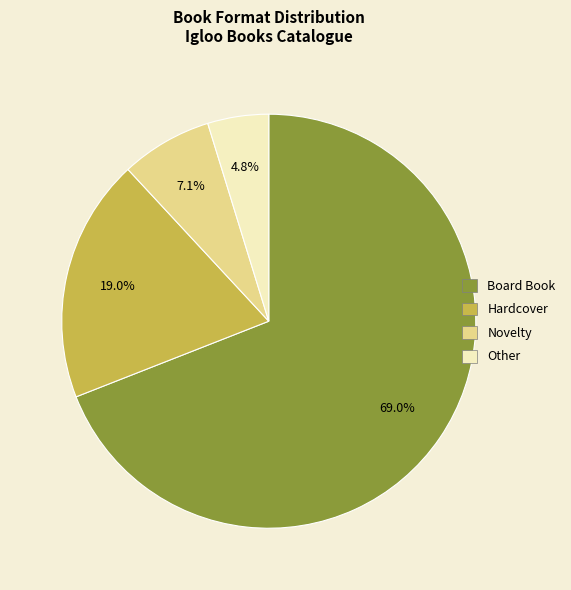

How many slices are in this pie chart?

4